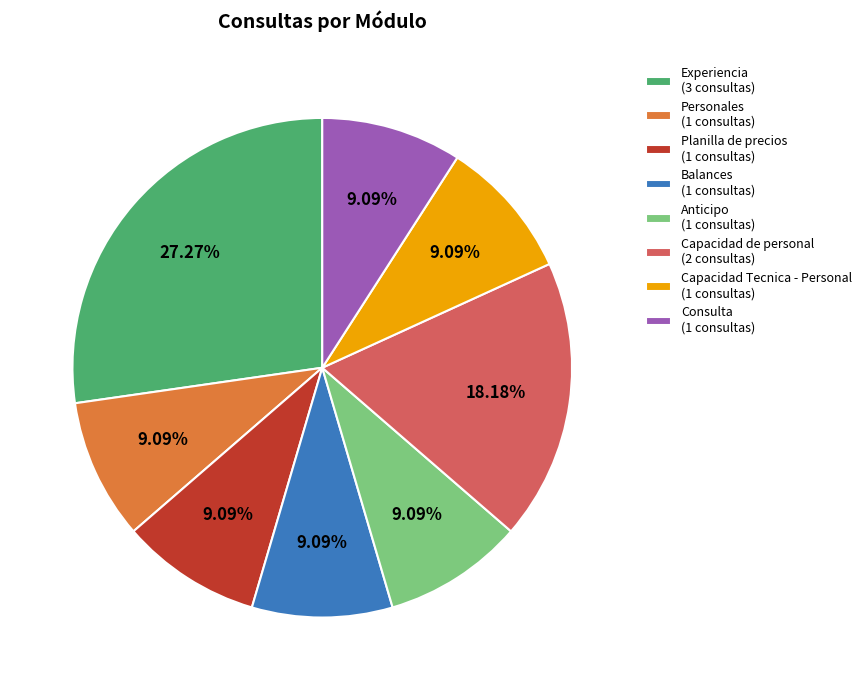

True or false: Capacidad de personal accounts for 25% of the total.

False